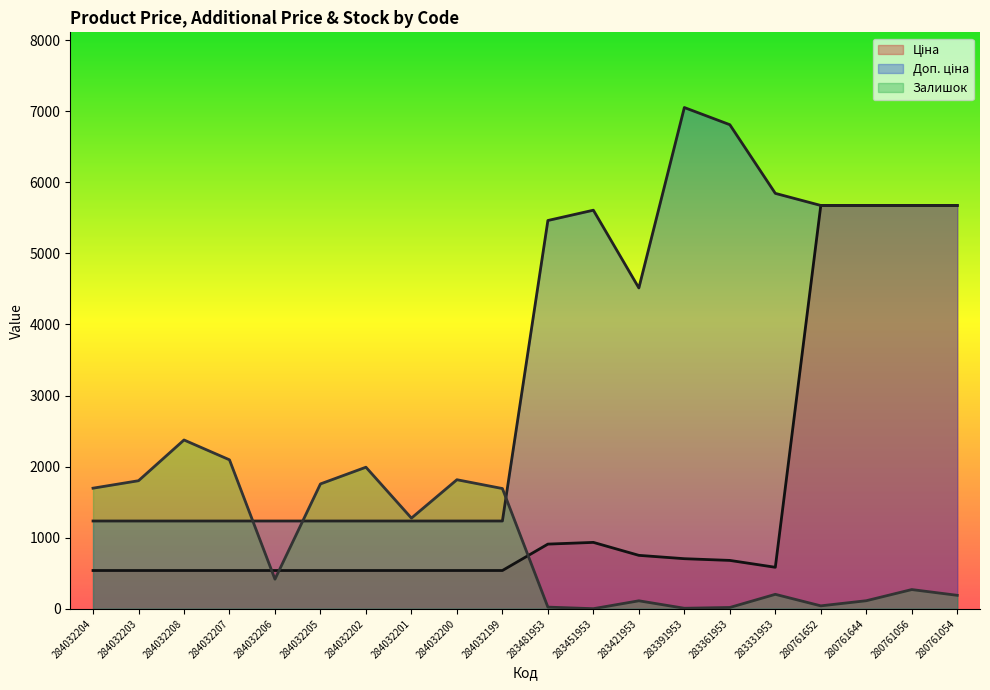

At 280761054, list the series in order from smallest to largest.

Залишок, Ціна, Доп. ціна